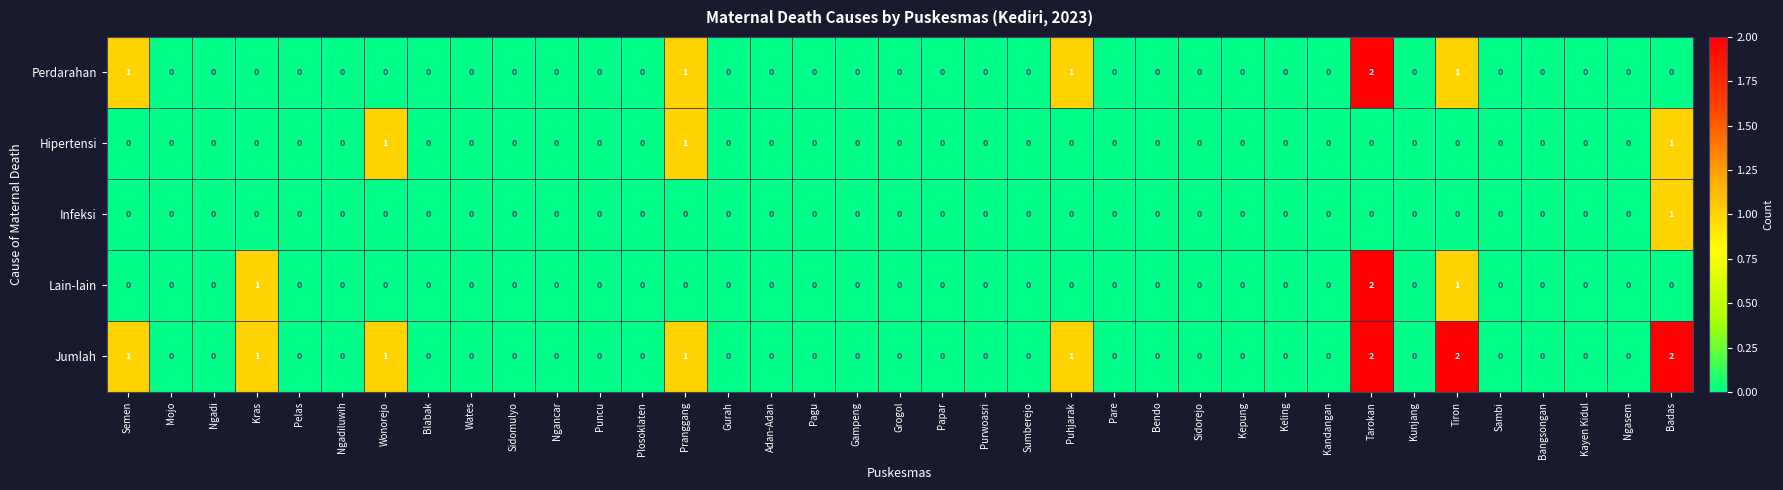

How many data points in Infeksi are above 0?

1